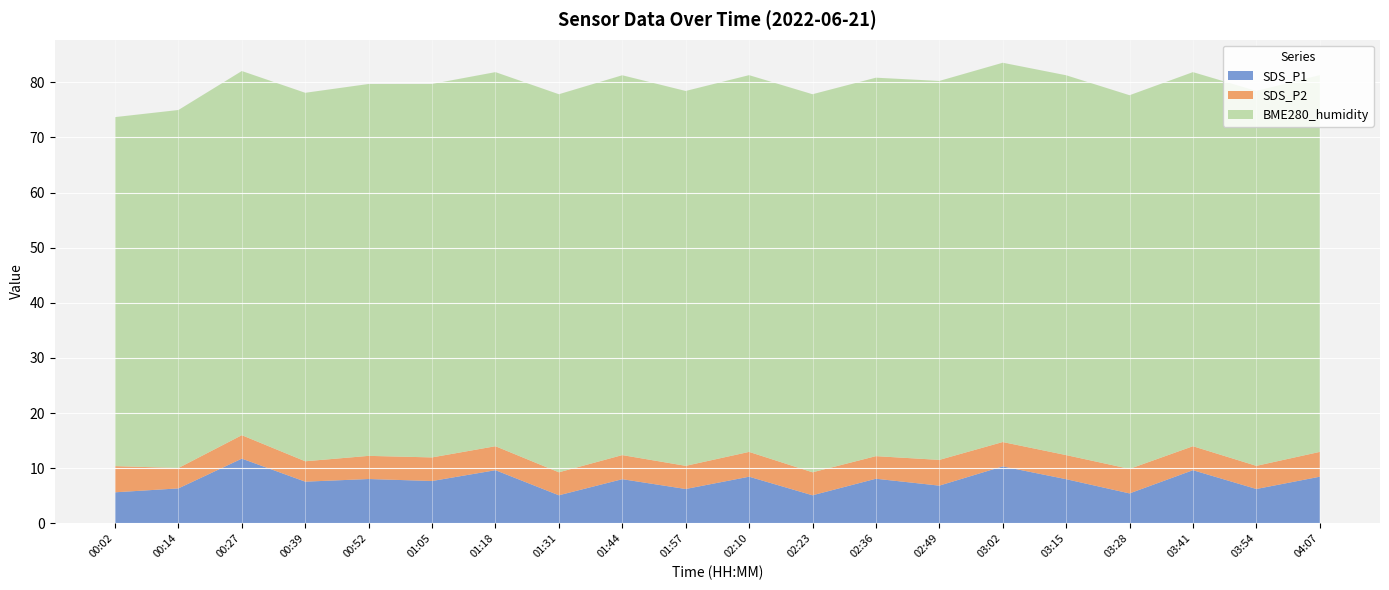

Reading right to left, extract all data points from this chart.

SDS_P1: 04:07=8.4	03:54=6.2	03:41=9.6	03:28=5.4	03:15=8.0	03:02=10.3	02:49=6.8	02:36=8.1	02:23=5.1	02:10=8.4	01:57=6.2	01:44=8.0	01:31=5.1	01:18=9.6	01:05=7.7	00:52=8.0	00:39=7.5	00:27=11.7	00:14=6.3	00:02=5.6
SDS_P2: 04:07=4.5	03:54=4.2	03:41=4.3	03:28=4.5	03:15=4.4	03:02=4.4	02:49=4.7	02:36=4.1	02:23=4.2	02:10=4.5	01:57=4.2	01:44=4.4	01:31=4.2	01:18=4.3	01:05=4.3	00:52=4.2	00:39=3.7	00:27=4.2	00:14=3.7	00:02=4.8
BME280_humidity: 04:07=68.3	03:54=68.0	03:41=67.9	03:28=67.8	03:15=68.9	03:02=68.8	02:49=68.7	02:36=68.7	02:23=68.6	02:10=68.3	01:57=68.0	01:44=68.9	01:31=68.6	01:18=67.9	01:05=67.8	00:52=67.5	00:39=66.8	00:27=66.1	00:14=64.9	00:02=63.3